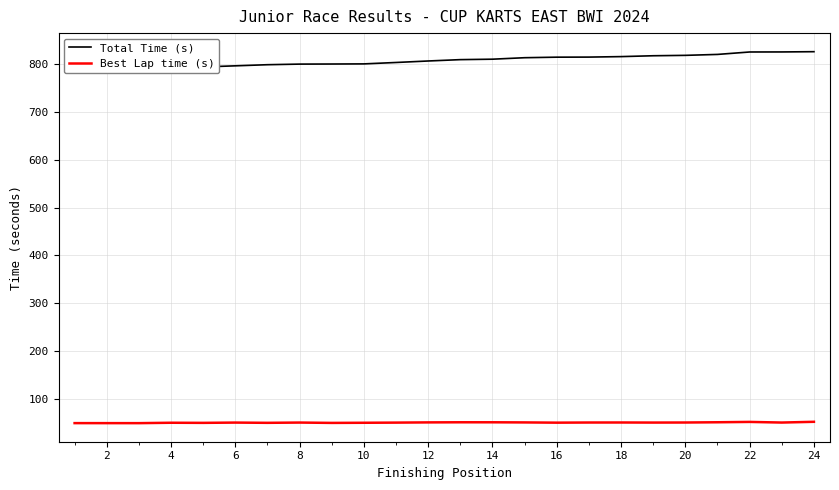

What are all the series names shown in the legend?

Total Time (s), Best Lap time (s)